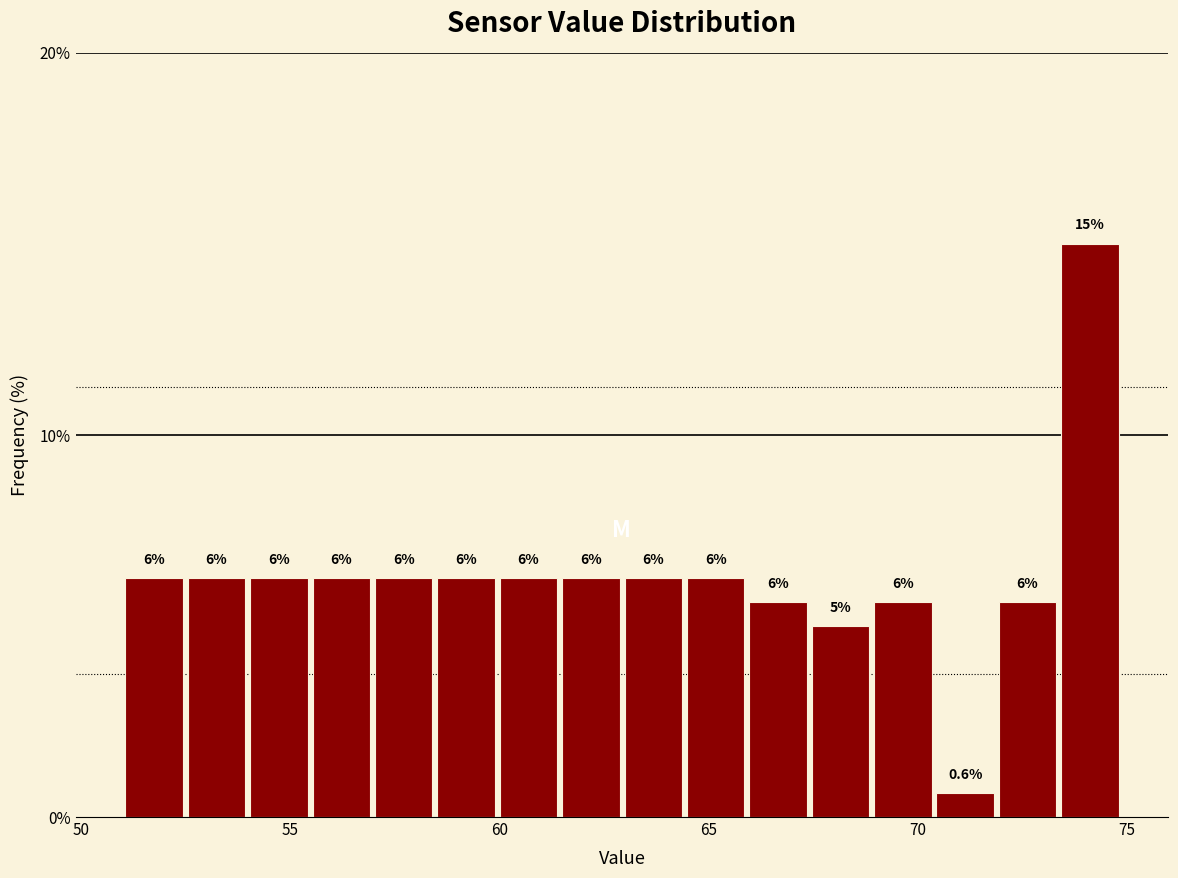

Around what value on the x-axis is the tallest bar? Give the approximate position of its centre, as read against the axis.

74.0